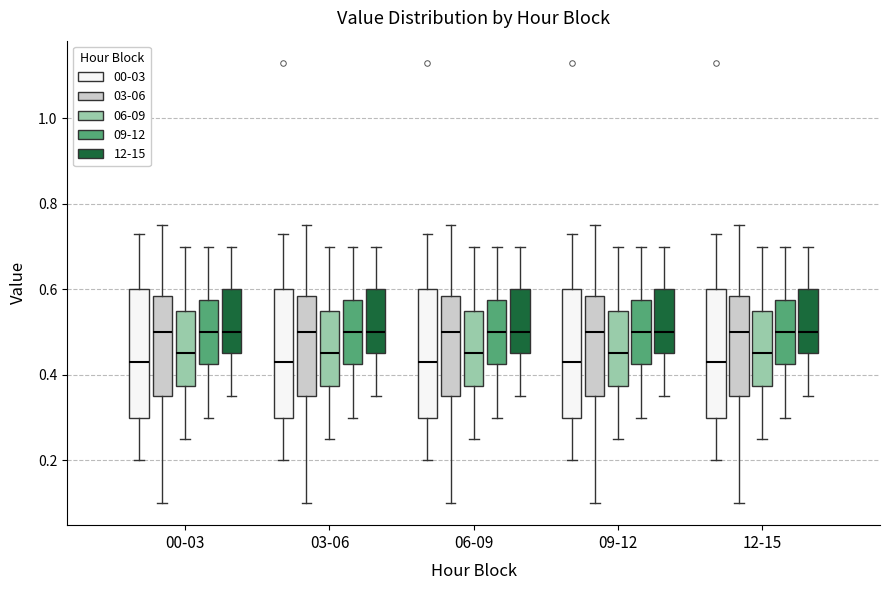

Reading left to right, transcribe this box plot: for each box, give where its median line is, the range the box spans, and where its two whiskers end, as read against the y-axis. The values are not printed on the chart, so give them approximately, as read against the axis.

00-03 (00-03): median 0.44, box 0.30 to 0.60, whiskers 0.20 to 0.74
00-03 (03-06): median 0.50, box 0.36 to 0.58, whiskers 0.10 to 0.76
00-03 (06-09): median 0.46, box 0.38 to 0.56, whiskers 0.26 to 0.70
00-03 (09-12): median 0.50, box 0.42 to 0.58, whiskers 0.30 to 0.70
00-03 (12-15): median 0.50, box 0.46 to 0.60, whiskers 0.36 to 0.70
03-06 (00-03): median 0.44, box 0.30 to 0.60, whiskers 0.20 to 0.74
03-06 (03-06): median 0.50, box 0.36 to 0.58, whiskers 0.10 to 0.76
03-06 (06-09): median 0.46, box 0.38 to 0.56, whiskers 0.26 to 0.70
03-06 (09-12): median 0.50, box 0.42 to 0.58, whiskers 0.30 to 0.70
03-06 (12-15): median 0.50, box 0.46 to 0.60, whiskers 0.36 to 0.70
06-09 (00-03): median 0.44, box 0.30 to 0.60, whiskers 0.20 to 0.74
06-09 (03-06): median 0.50, box 0.36 to 0.58, whiskers 0.10 to 0.76
06-09 (06-09): median 0.46, box 0.38 to 0.56, whiskers 0.26 to 0.70
06-09 (09-12): median 0.50, box 0.42 to 0.58, whiskers 0.30 to 0.70
06-09 (12-15): median 0.50, box 0.46 to 0.60, whiskers 0.36 to 0.70
09-12 (00-03): median 0.44, box 0.30 to 0.60, whiskers 0.20 to 0.74
09-12 (03-06): median 0.50, box 0.36 to 0.58, whiskers 0.10 to 0.76
09-12 (06-09): median 0.46, box 0.38 to 0.56, whiskers 0.26 to 0.70
09-12 (09-12): median 0.50, box 0.42 to 0.58, whiskers 0.30 to 0.70
09-12 (12-15): median 0.50, box 0.46 to 0.60, whiskers 0.36 to 0.70
12-15 (00-03): median 0.44, box 0.30 to 0.60, whiskers 0.20 to 0.74
12-15 (03-06): median 0.50, box 0.36 to 0.58, whiskers 0.10 to 0.76
12-15 (06-09): median 0.46, box 0.38 to 0.56, whiskers 0.26 to 0.70
12-15 (09-12): median 0.50, box 0.42 to 0.58, whiskers 0.30 to 0.70
12-15 (12-15): median 0.50, box 0.46 to 0.60, whiskers 0.36 to 0.70